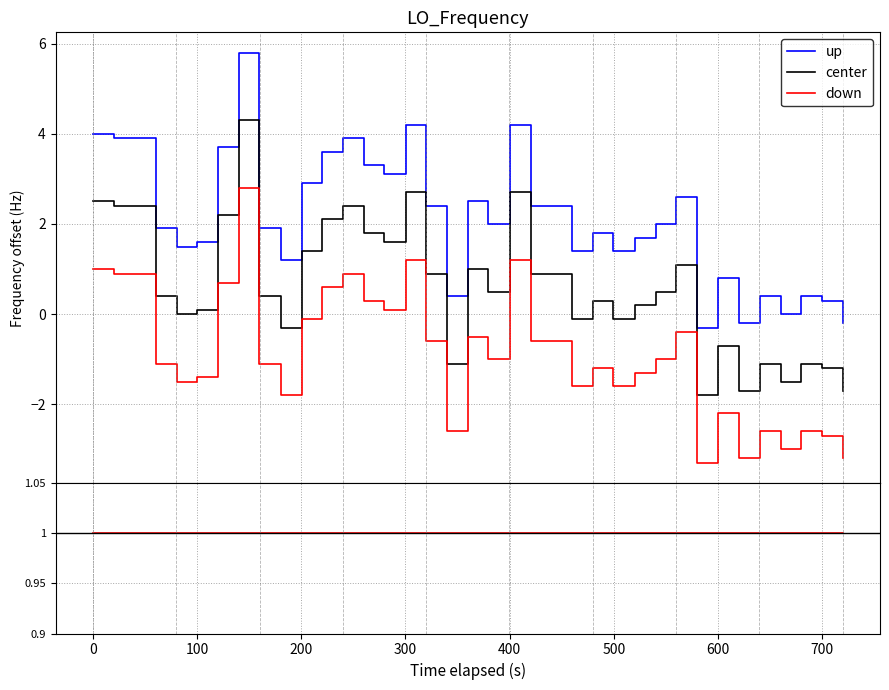

True or false: center and up intersect in this chart.

False